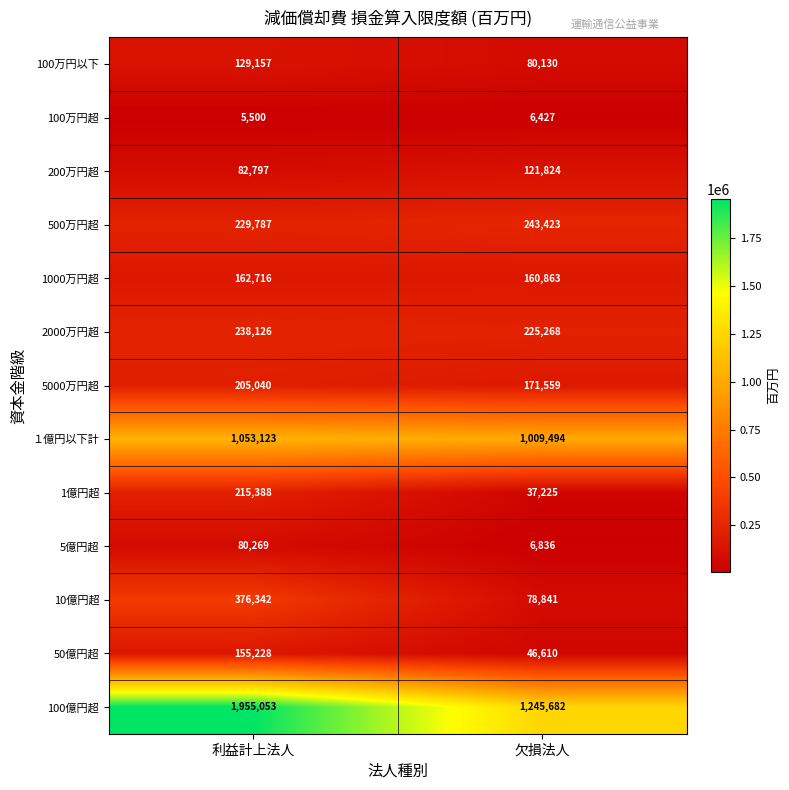

What is the minimum value for 500万円超?

229787